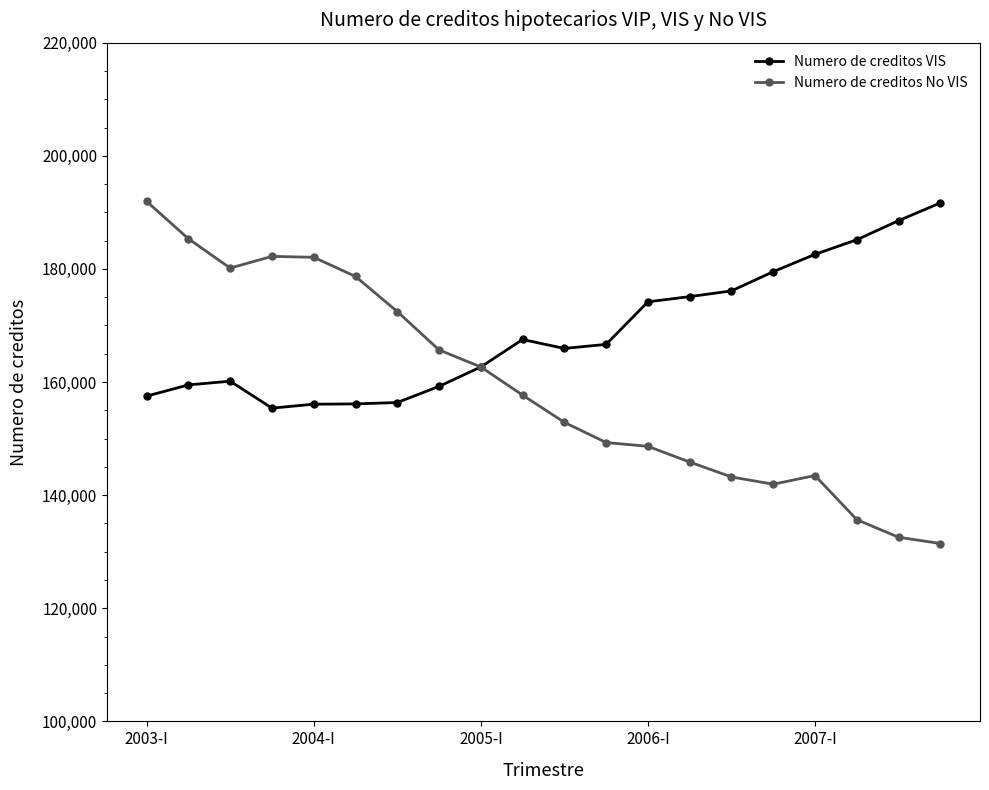

Which series has the largest total across all categories?

Numero de creditos VIS